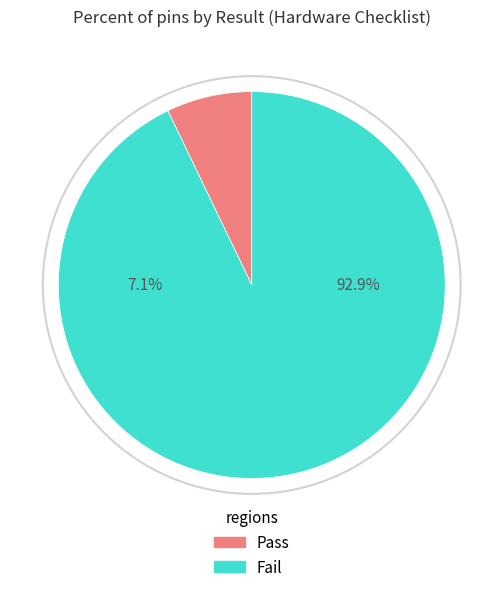

To the nearest percent, what is the average slice percentage?

50%